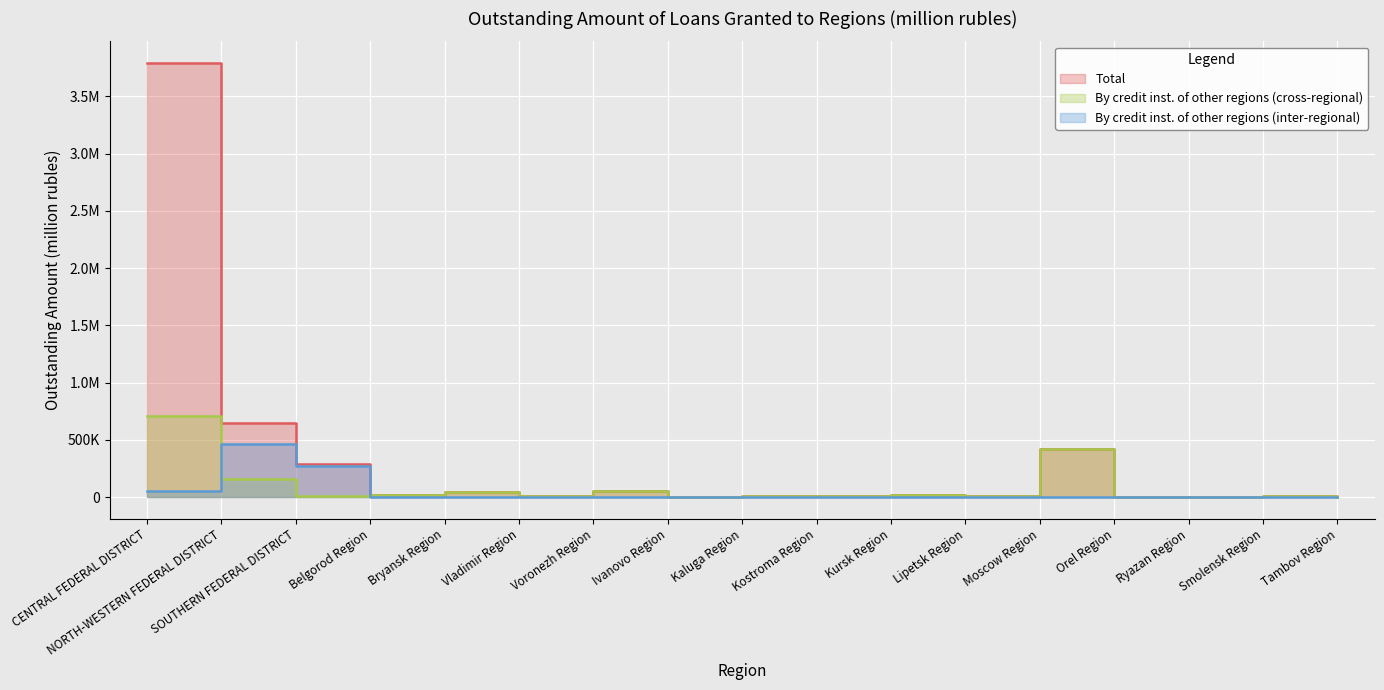

What is the lowest value of the Total series?

2297